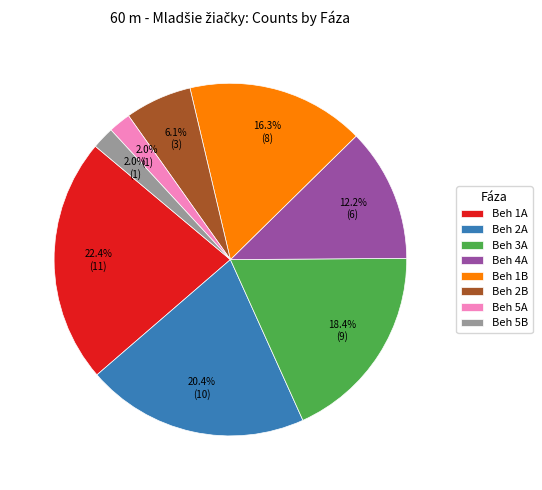

Count the number of slices in the pie.

8